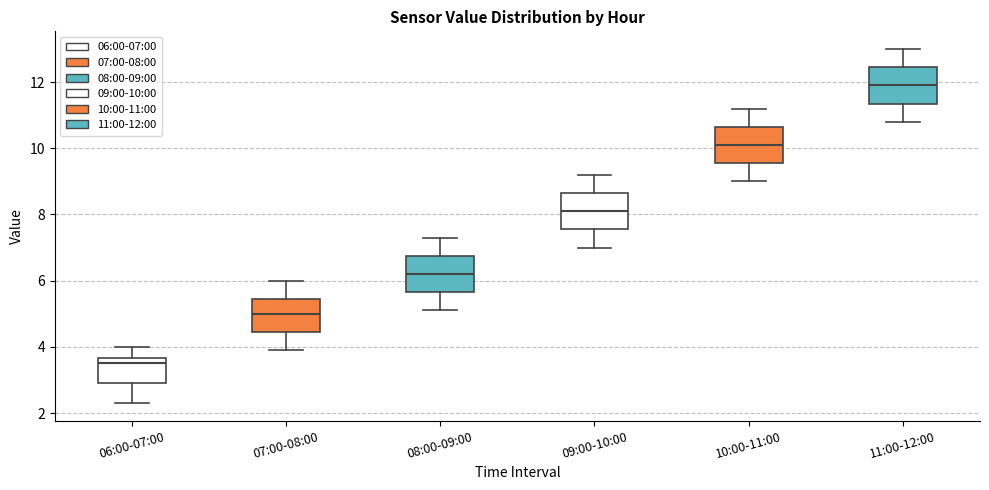

Reading left to right, read every box against the y-axis: the position of its median line, the range the box covers, and the ends of its whiskers. The values are not printed on the chart, so give them approximately, as read against the axis.

06:00-07:00: median 3.6 (just below the box's upper edge), box 3.0 to 3.6, whiskers 2.4 to 4.0
07:00-08:00: median 5.0, box 4.4 to 5.4, whiskers 4.0 to 6.0
08:00-09:00: median 6.2, box 5.6 to 6.8, whiskers 5.2 to 7.4
09:00-10:00: median 8.2, box 7.6 to 8.6, whiskers 7.0 to 9.2
10:00-11:00: median 10.2, box 9.6 to 10.6, whiskers 9.0 to 11.2
11:00-12:00: median 12.0, box 11.4 to 12.4, whiskers 10.8 to 13.0